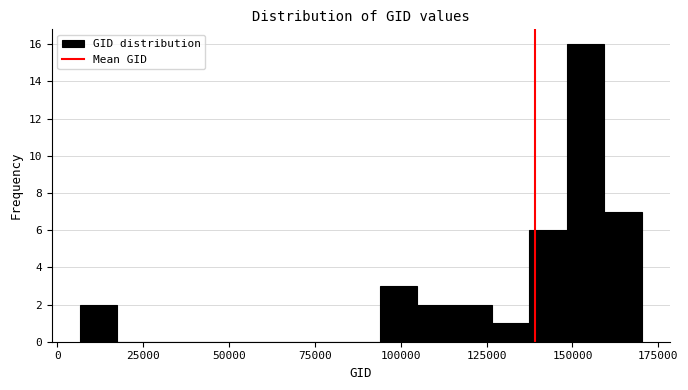

Read against the x-axis, roughly where is the centre of the tallest bar?

155000